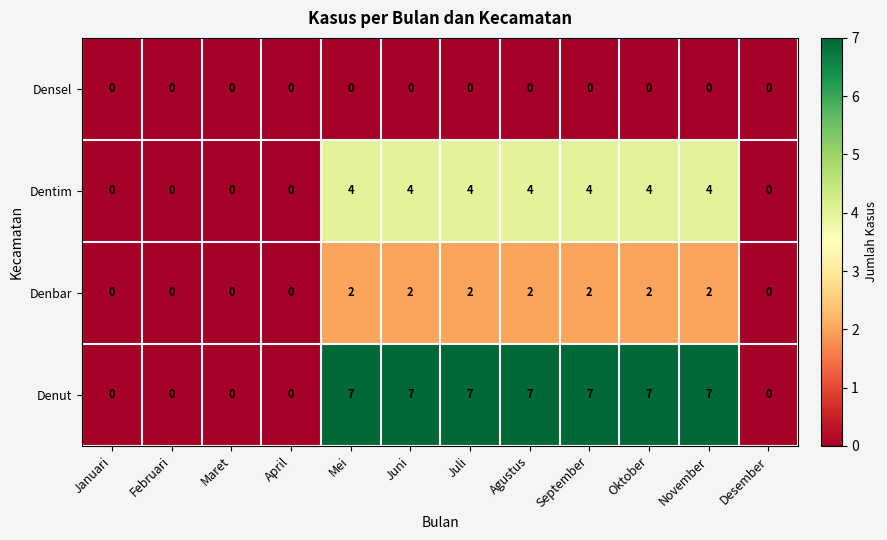

What value does the Dentim series have at September?

4